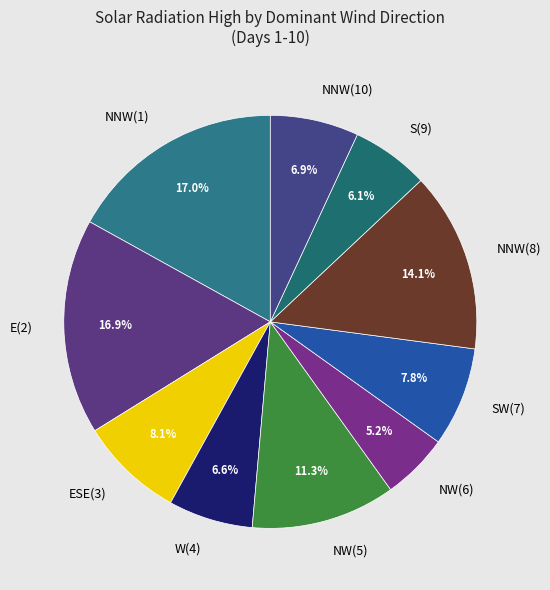

Combined, do E(2) and ESE(3) account for over 50%?

No